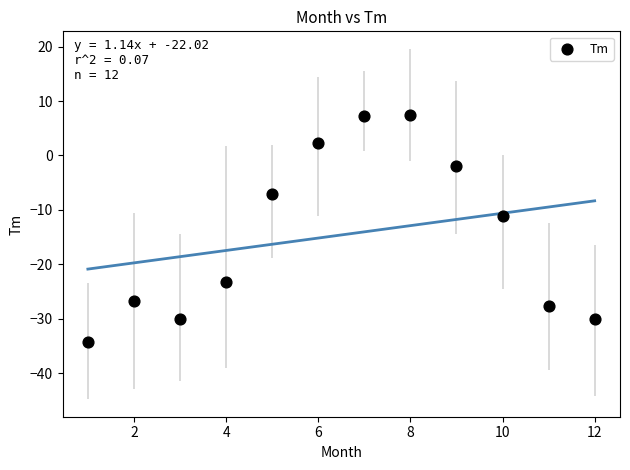

What Y value in the scatter plot is closest to -13?

-11.2